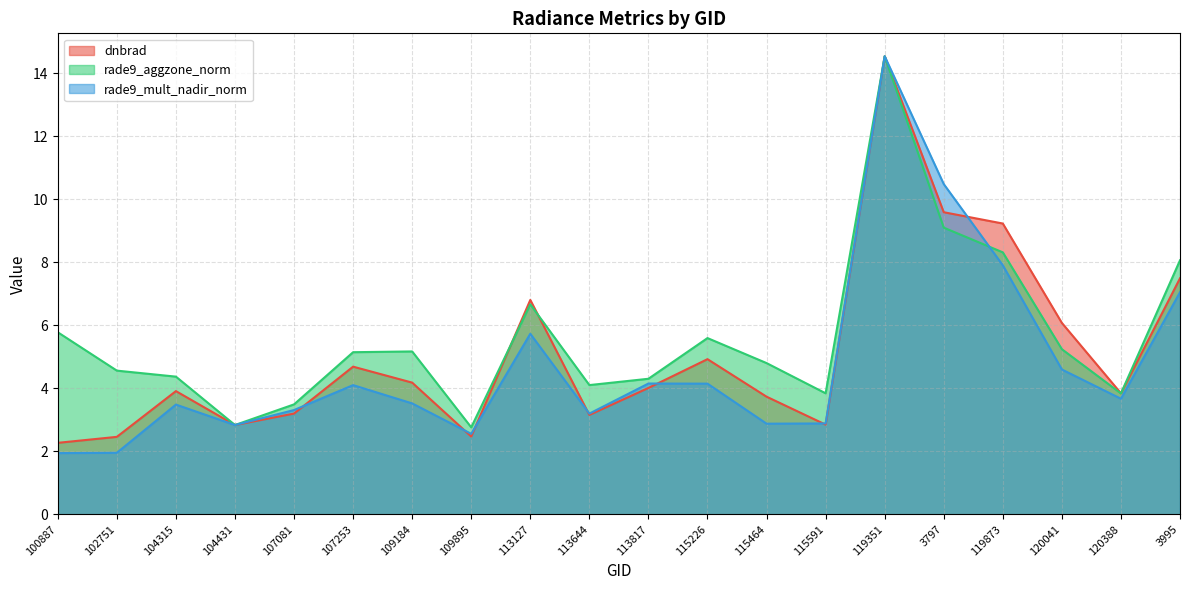

What is the value of the rade9_mult_nadir_norm point at the 17th from the left?

7.9